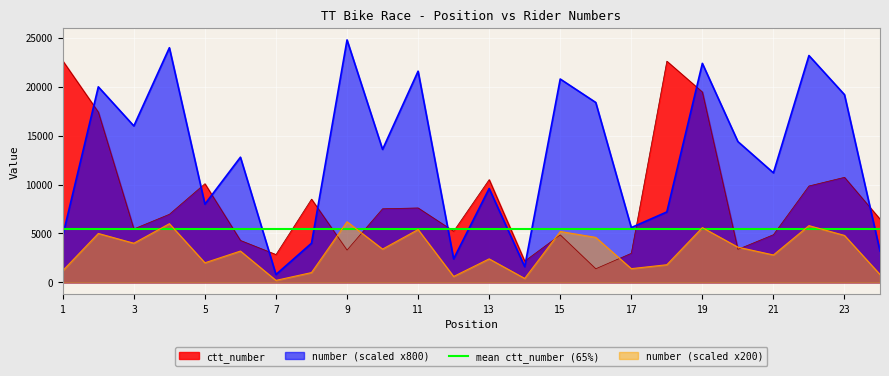

What is the approximate value of number at 3, to the nearest 10?

16000